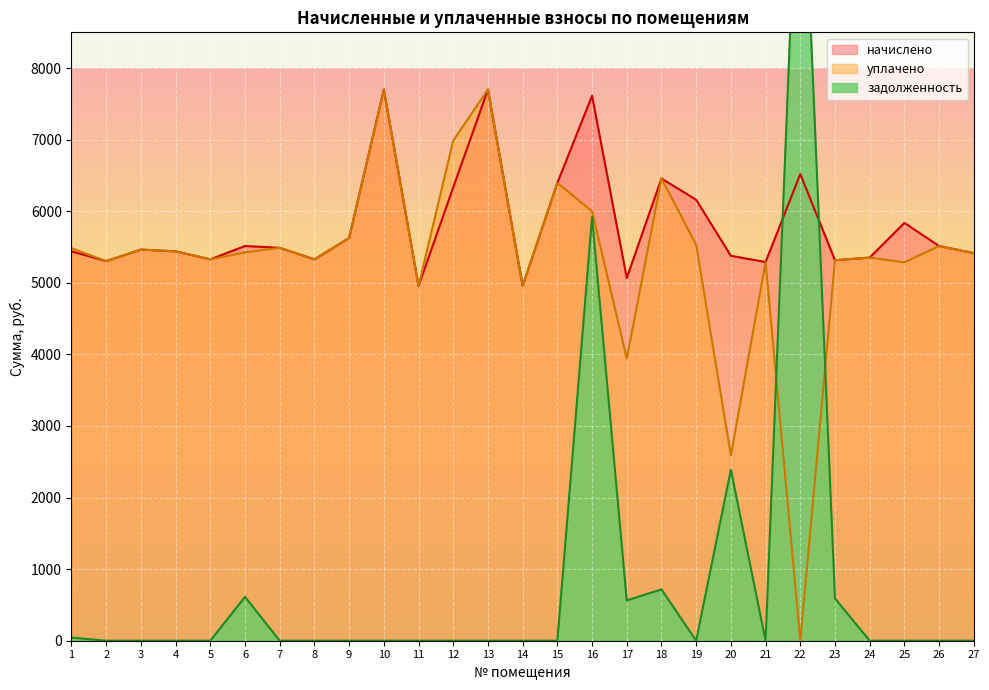

Where do задолженность and уплачено first cross each other?

21 and 22